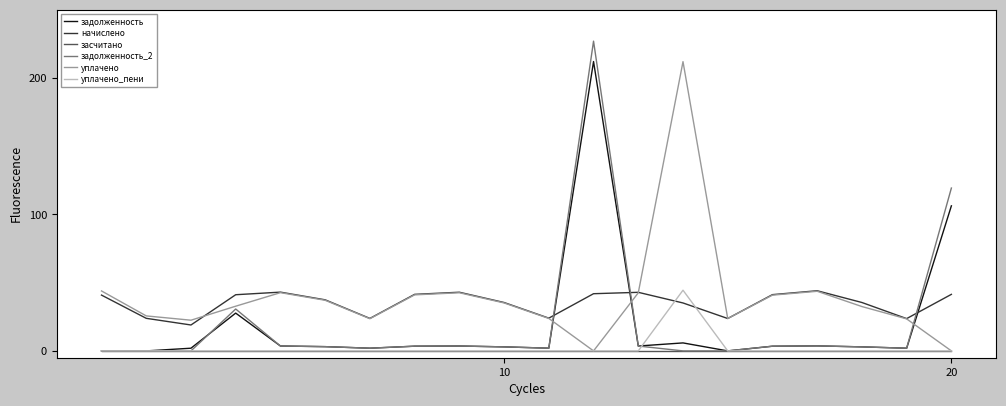

How many times do задолженность and начислено cross each other?

3